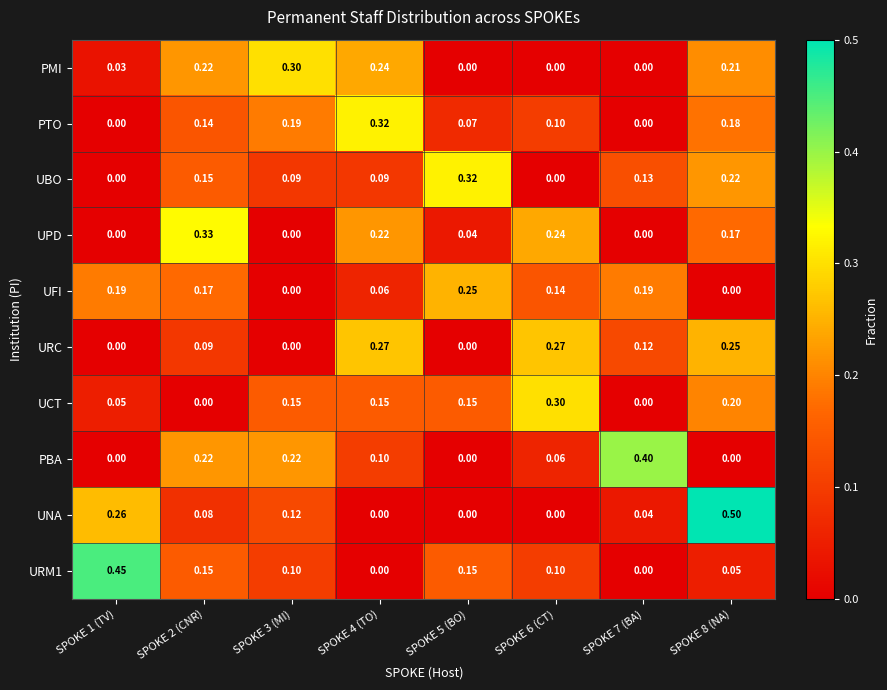

Is the value of URC at SPOKE 2 (CNR) greater than the value of URM1 at SPOKE 1 (TV)?

No